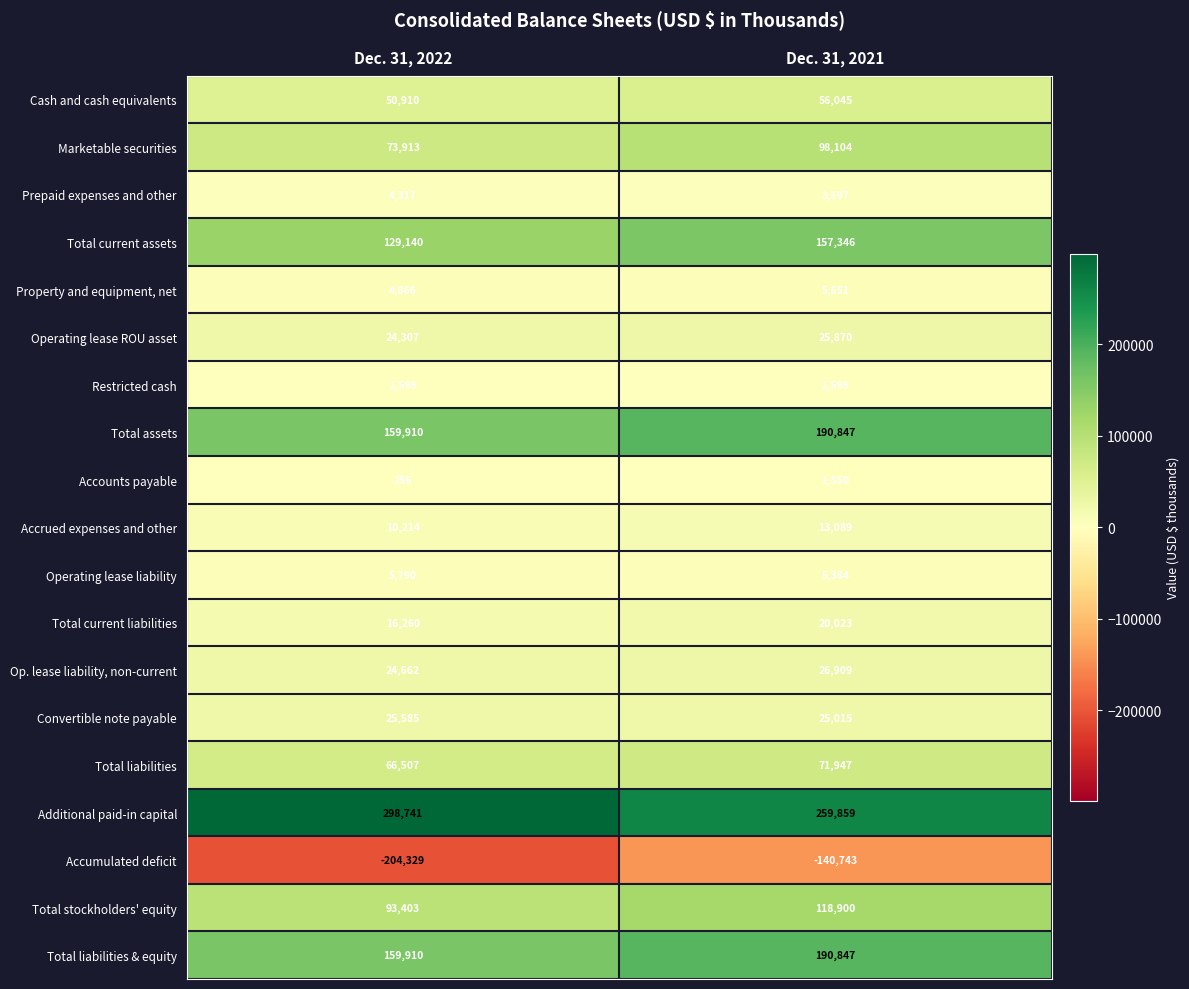

Which series has the largest total across all categories?

Additional paid-in capital